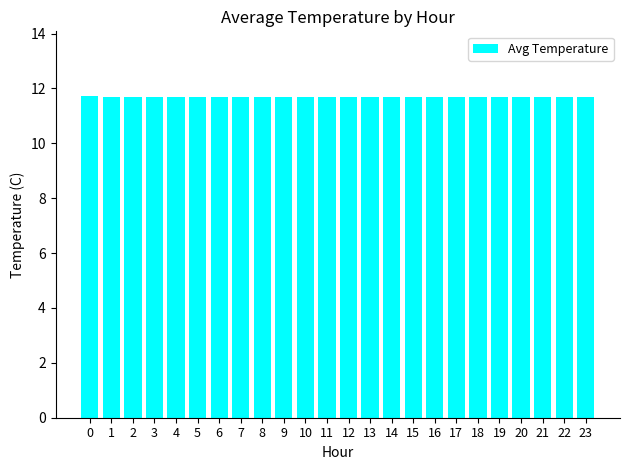

What is the smallest value displayed?

11.7